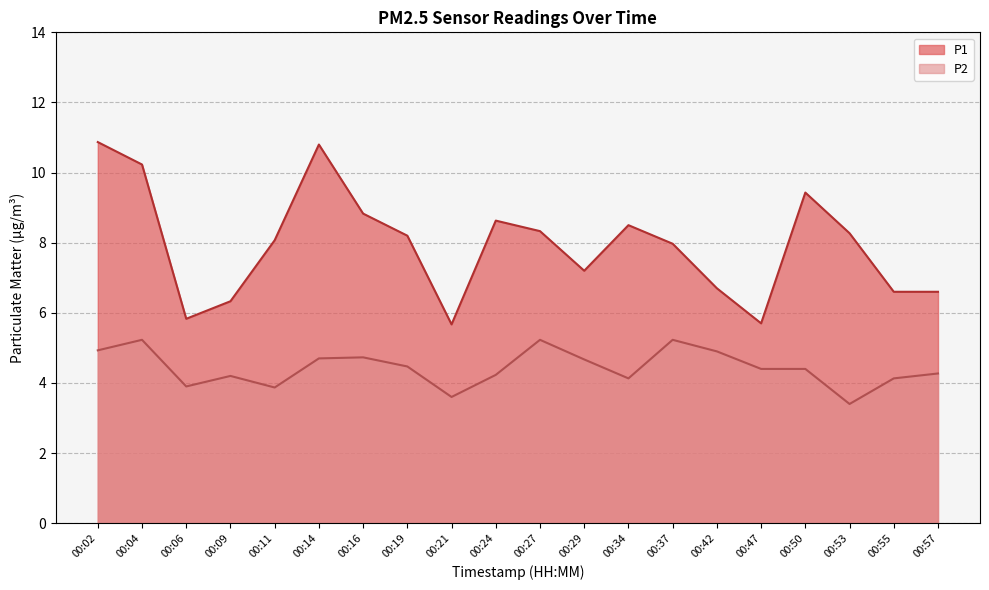

Between 00:19 and 00:09, which is larger?

00:19